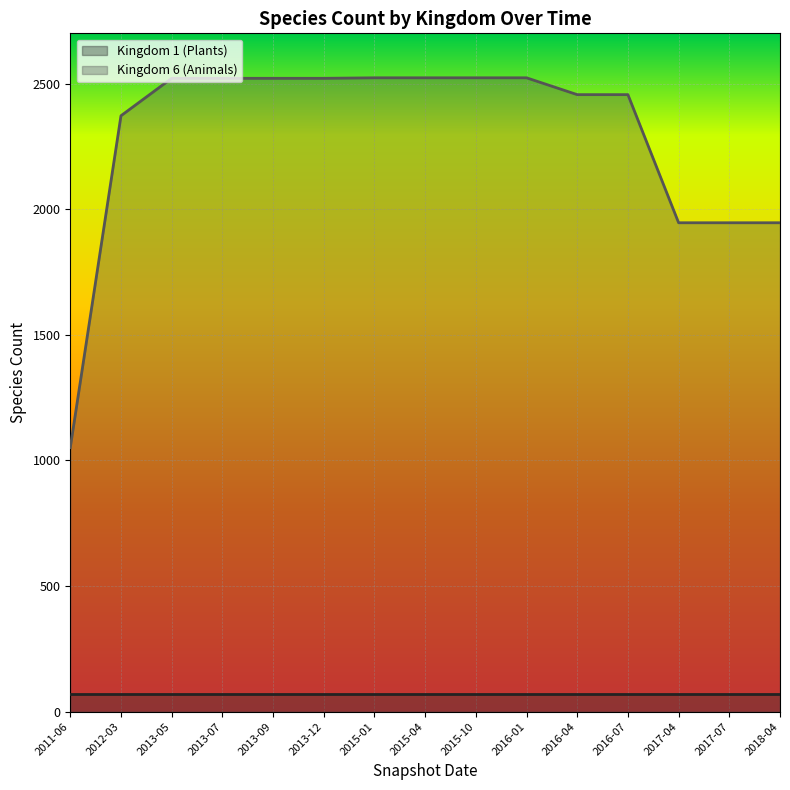

Where does the data first go above 2521?

2015-01